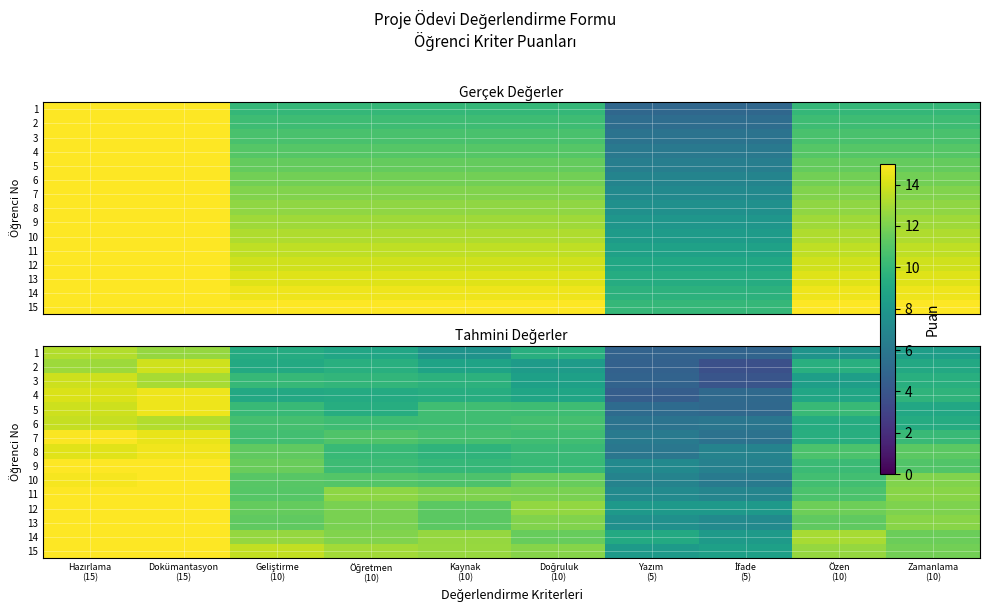

What is the smallest value displayed?

3.7